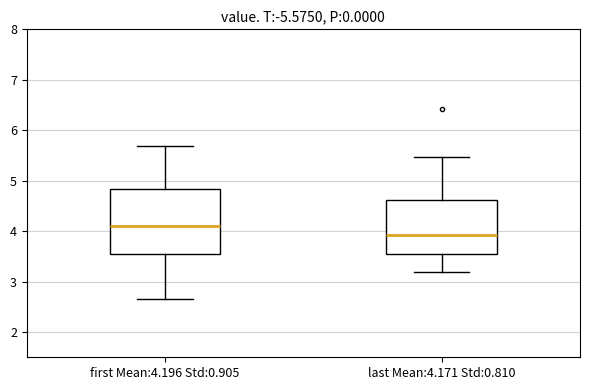

Reading left to right, read every box against the y-axis: the position of its median line, the range the box covers, and the ends of its whiskers. The values are not printed on the chart, so give them approximately, as read against the axis.

first Mean:4.196 Std:0.905: median 4.1, box 3.6 to 4.8, whiskers 2.7 to 5.7
last Mean:4.171 Std:0.810: median 3.9, box 3.5 to 4.6, whiskers 3.2 to 5.5